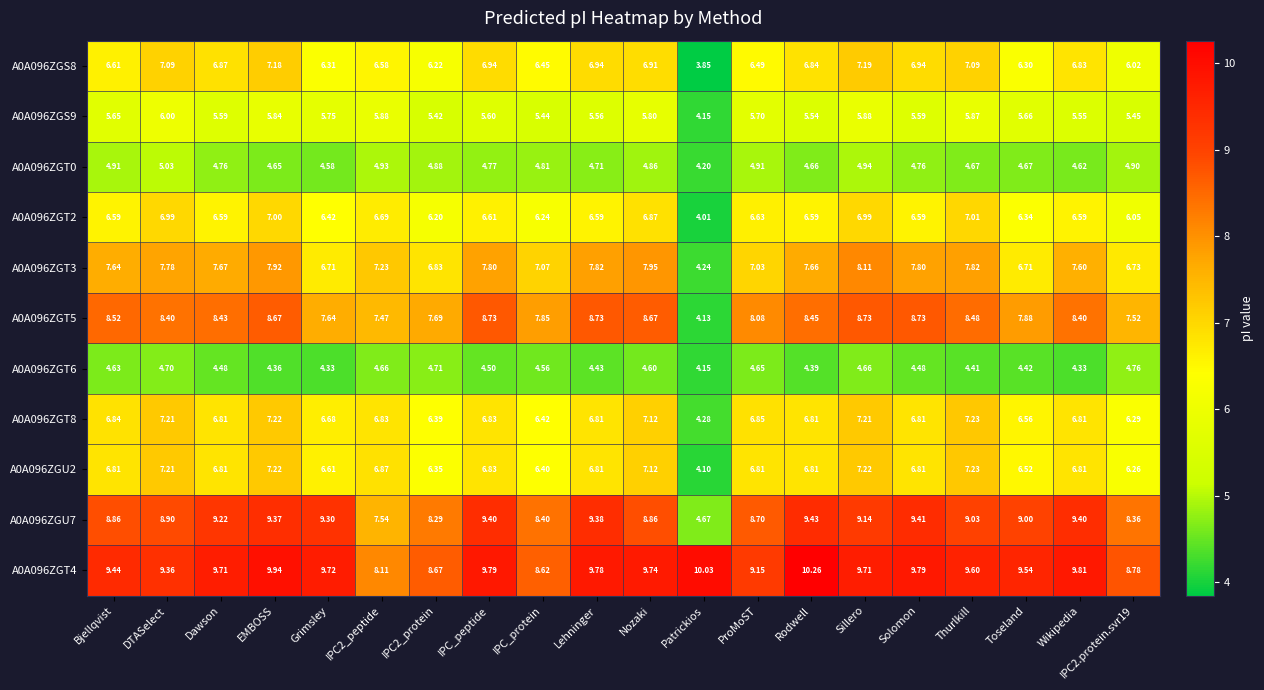

At how many categories does at least one series exceed 10?

2